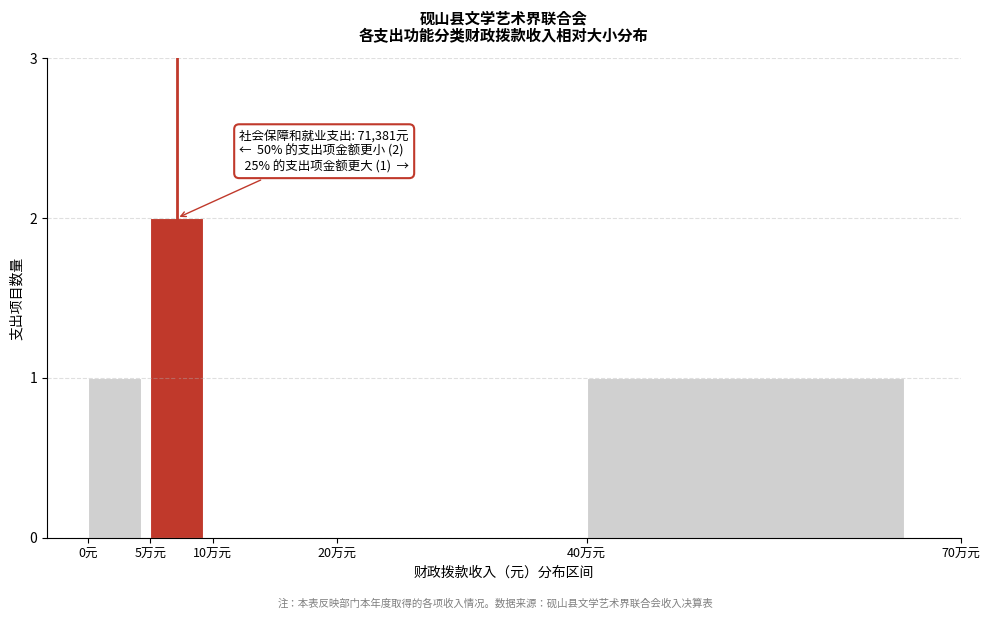

Reading left to right, what are all the values shown in this chart?

0元=1	5万元=2	10万元=0	20万元=0	40万元=1